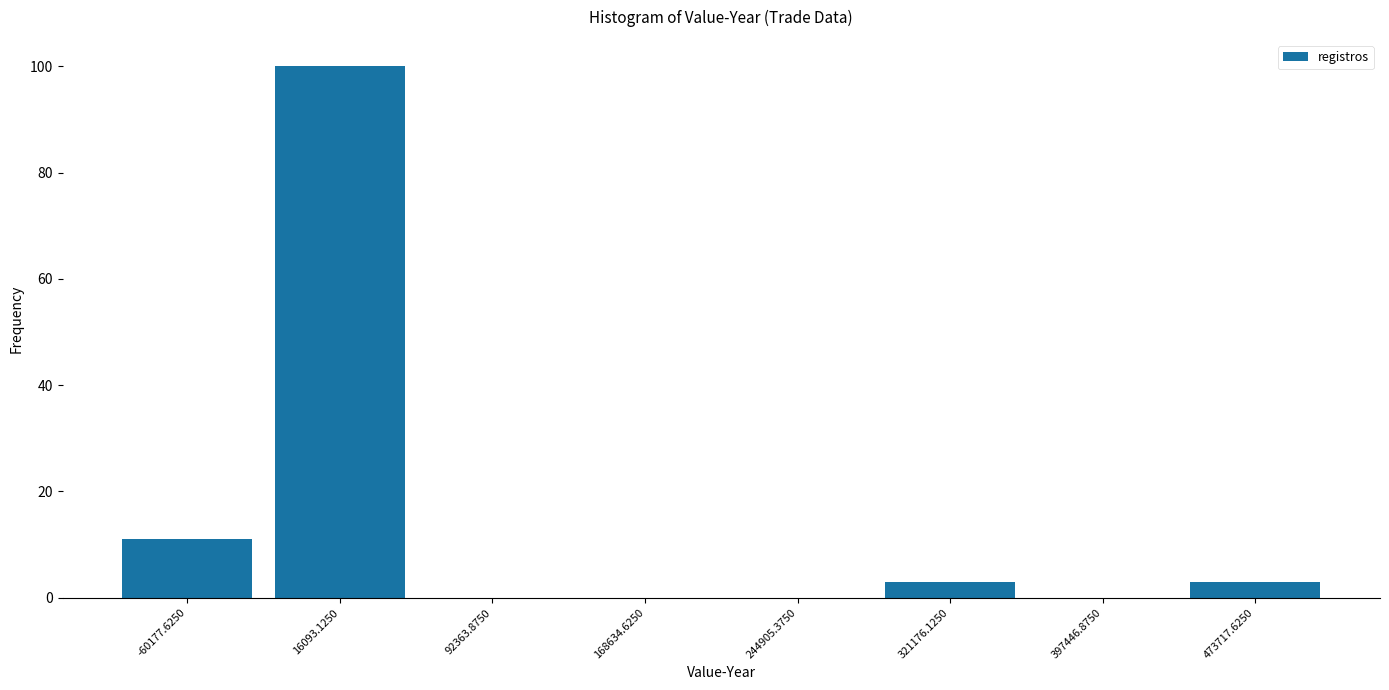

Reading left to right, transcribe this chart: for each bar, give the range it covers on the x-axis and its height. Neither the bar edges nor the heights are printed on the chart, so give them approximately, as read against the axes.

-100000 to -20000: 12
-20000 to 50000: 100
50000 to 130000: 0
130000 to 210000: 0
210000 to 280000: 0
280000 to 360000: 4
360000 to 440000: 0
440000 to 510000: 4